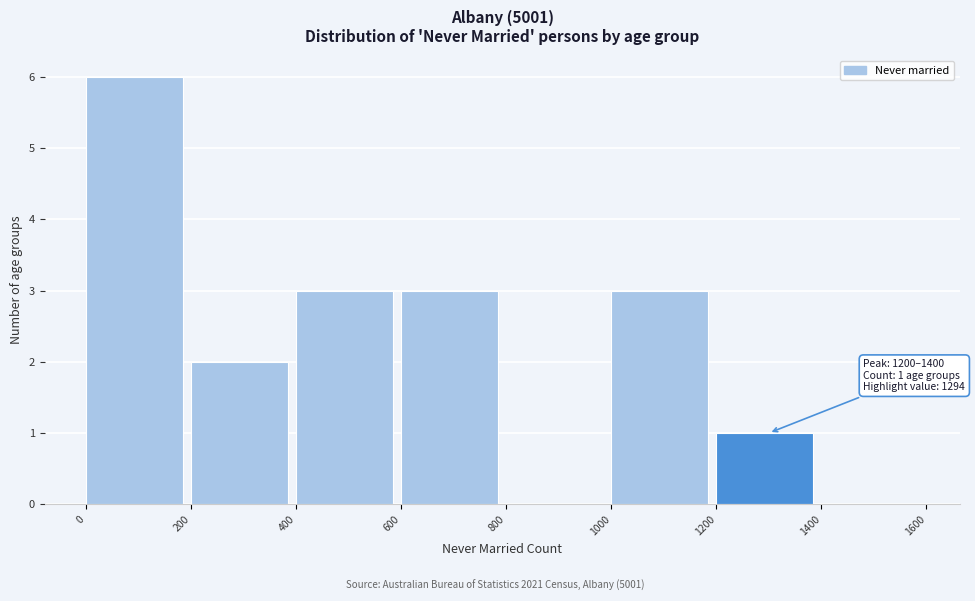

Which range on the x-axis has the tallest bar?

0 to 200